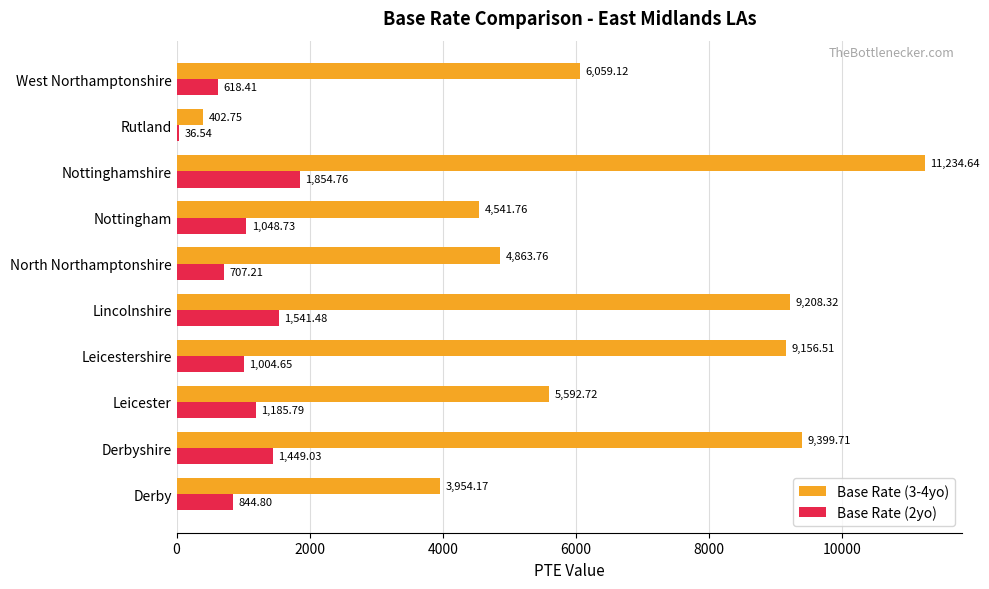

Which series has the largest total across all categories?

Base Rate (3-4yo)